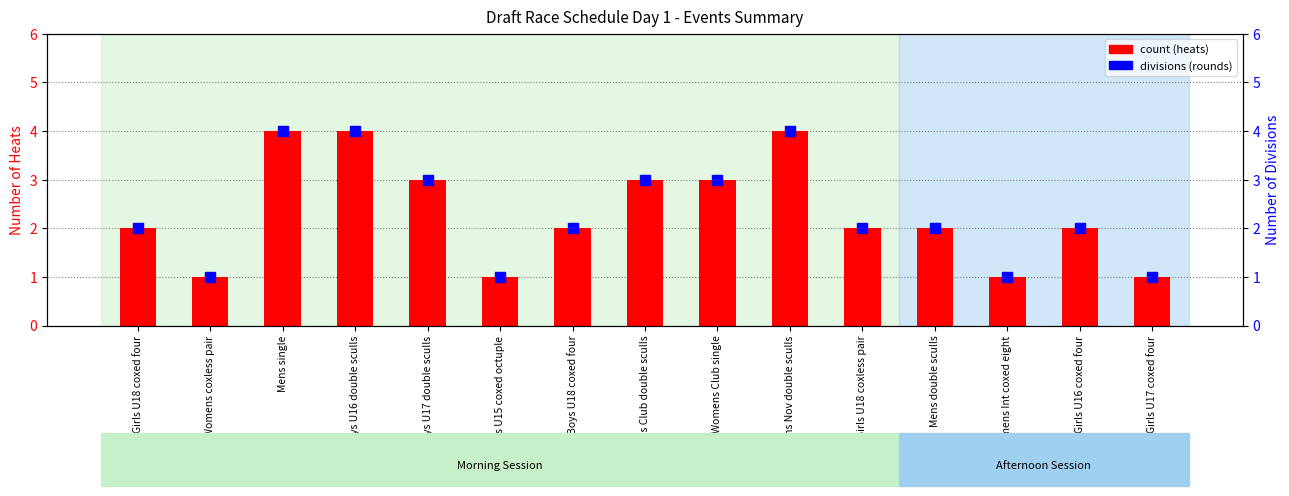

What is the smallest value displayed?

1